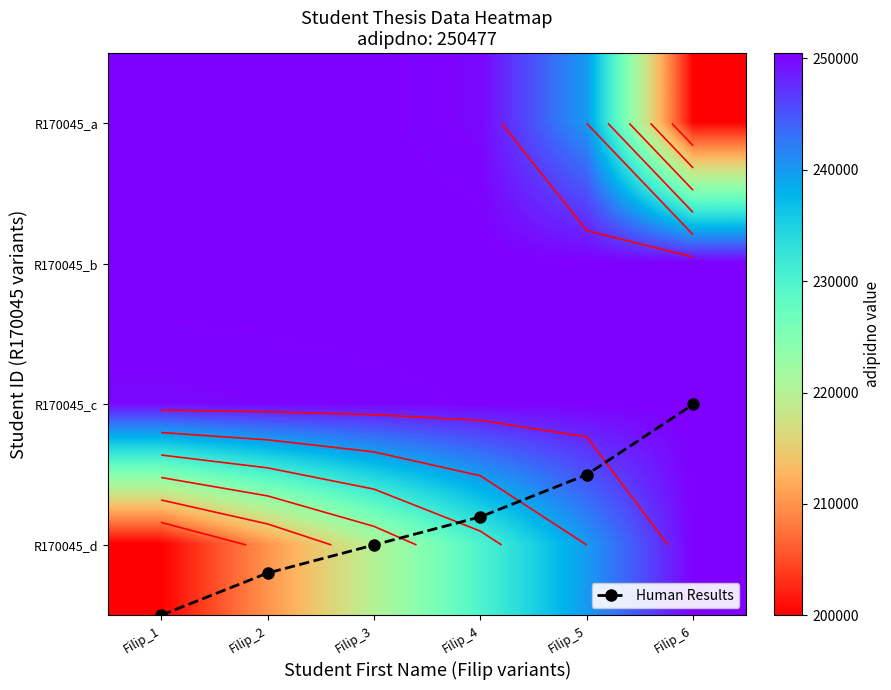

What is the average value of the R170045_a series?

240224.5